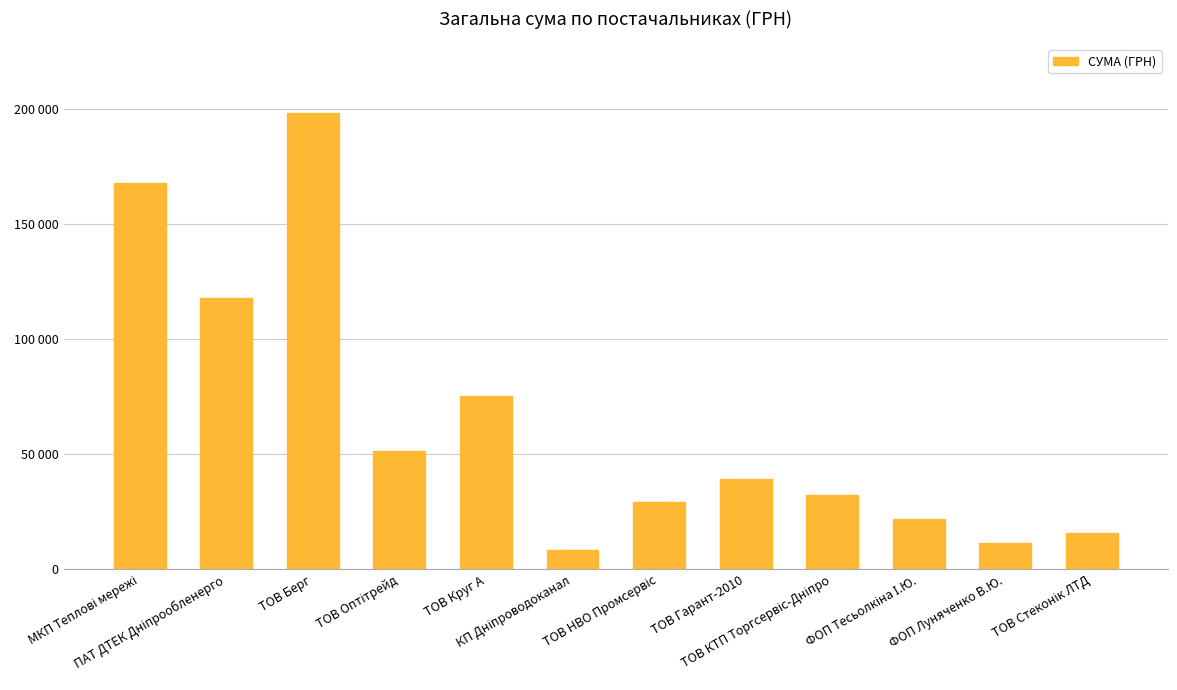

Which has a higher value, ТОВ КТП Торгсервіс-Дніпро or МКП Теплові мережі?

МКП Теплові мережі